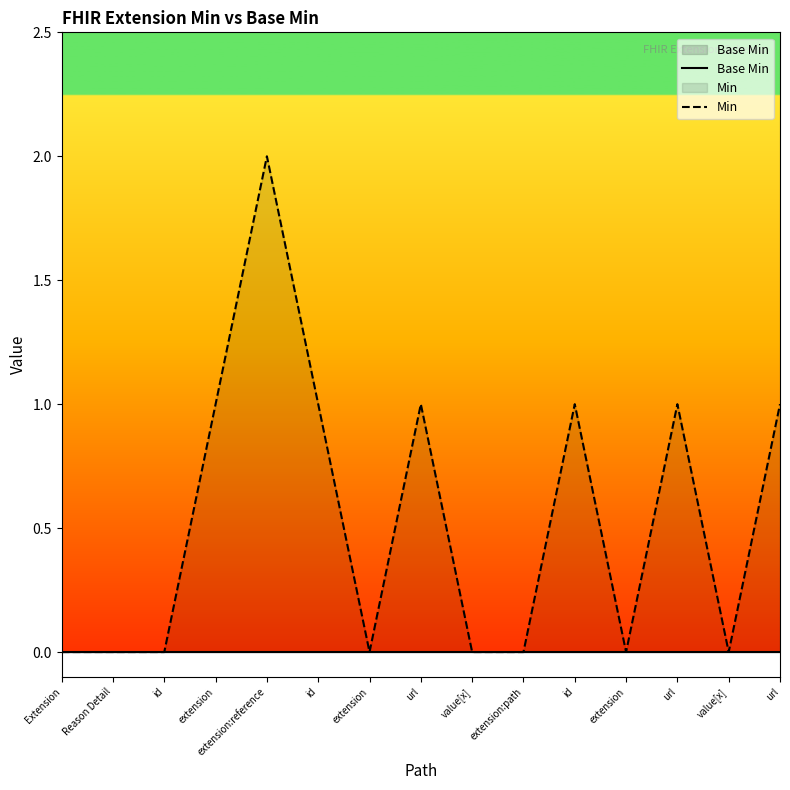

What is the difference between the maximum and second lowest values in the Min series?

2